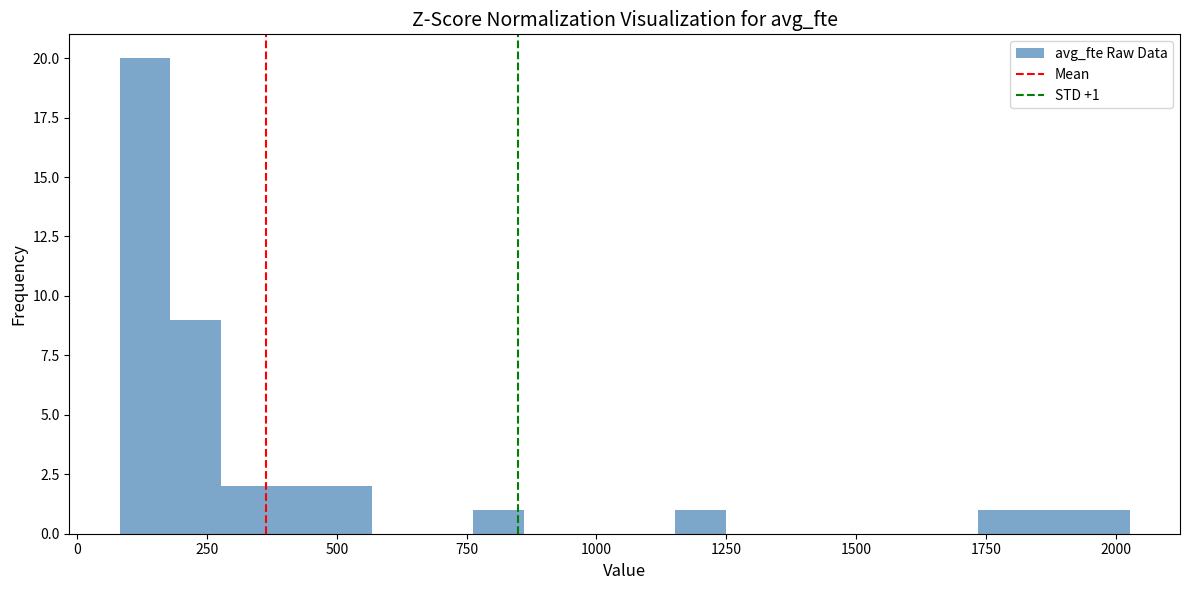

Around what value on the x-axis is the tallest bar? Give the approximate position of its centre, as read against the axis.

150